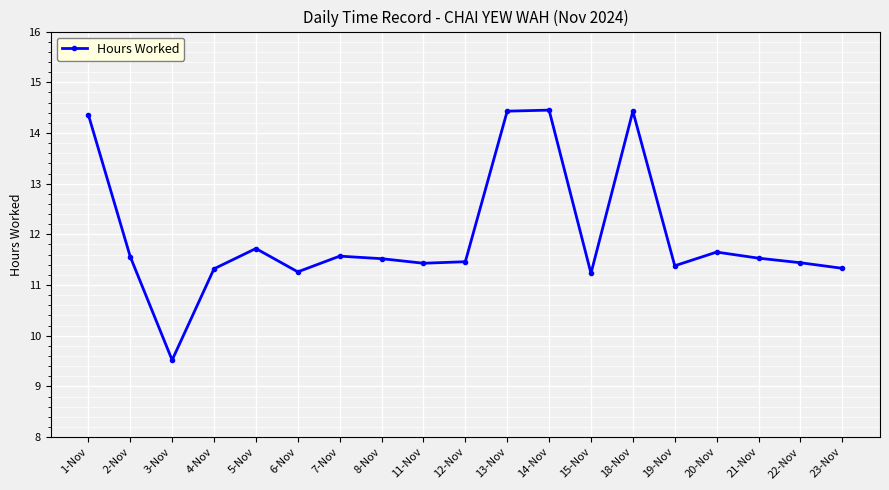

True or false: there are more than 0 points higher than both neighbors.

True